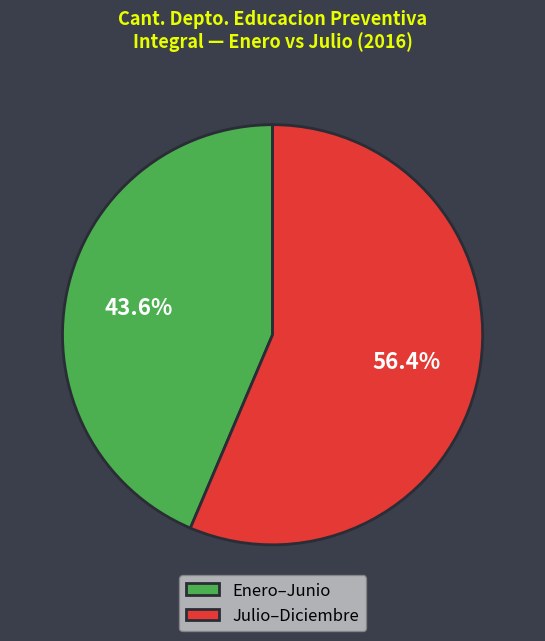

What is the smallest slice in the pie chart?

Enero–Junio